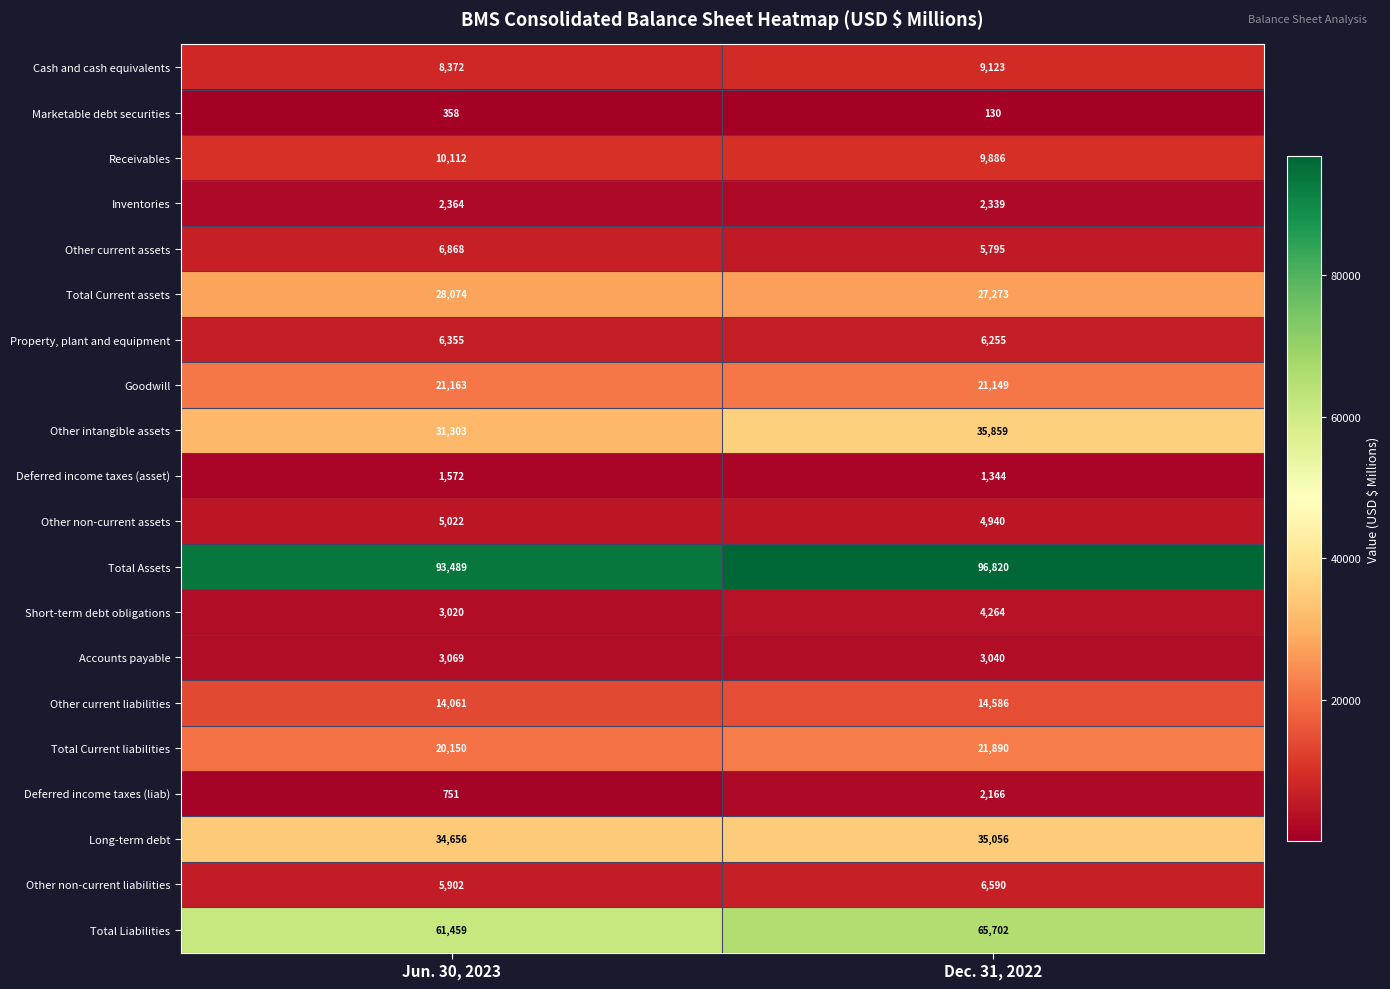

List the series in order of their peak value, lowest first.

Marketable debt securities, Deferred income taxes (asset), Deferred income taxes (liab), Inventories, Accounts payable, Short-term debt obligations, Other non-current assets, Property, plant and equipment, Other non-current liabilities, Other current assets, Cash and cash equivalents, Receivables, Other current liabilities, Goodwill, Total Current liabilities, Total Current assets, Long-term debt, Other intangible assets, Total Liabilities, Total Assets